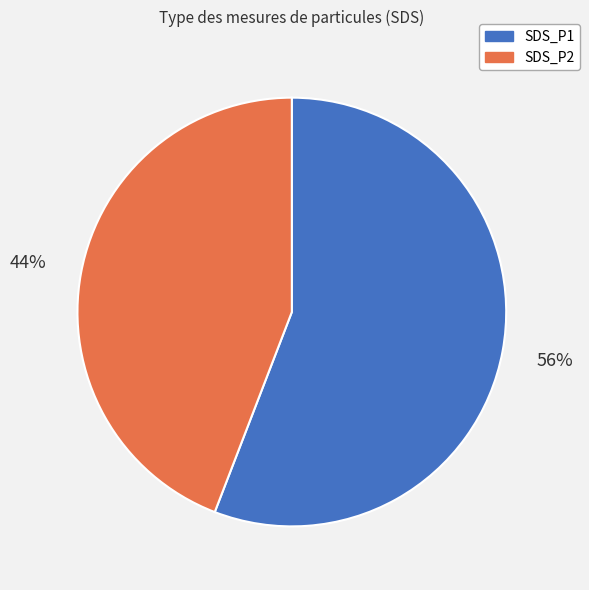

To the nearest percent, what is the average slice percentage?

50%